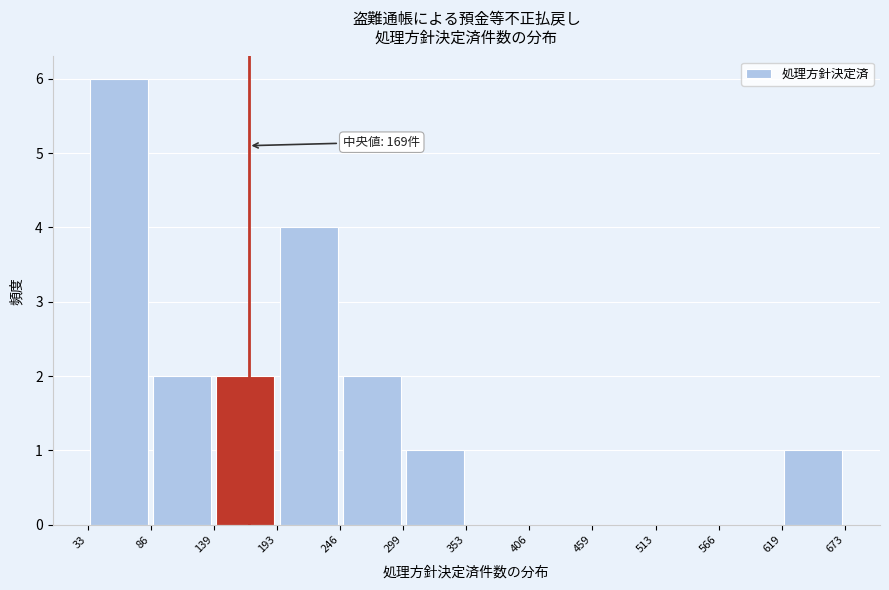

Which range on the x-axis has the tallest bar?

33 to 86